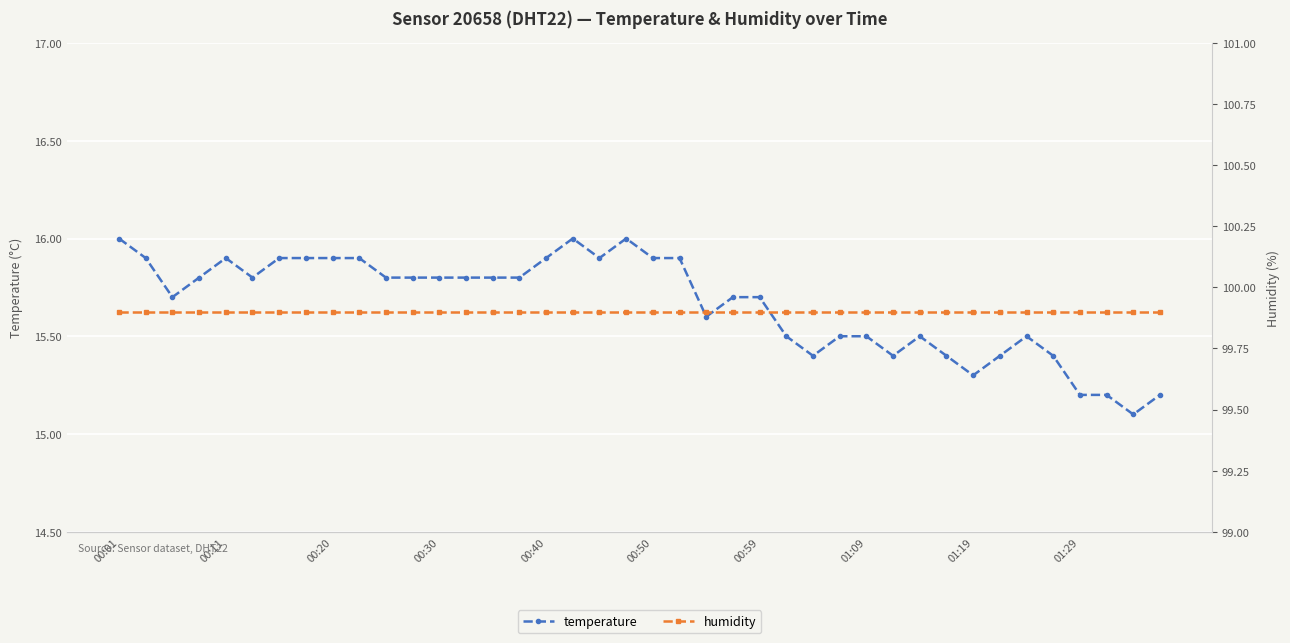

What is the label of the 32nd point from the left?

31